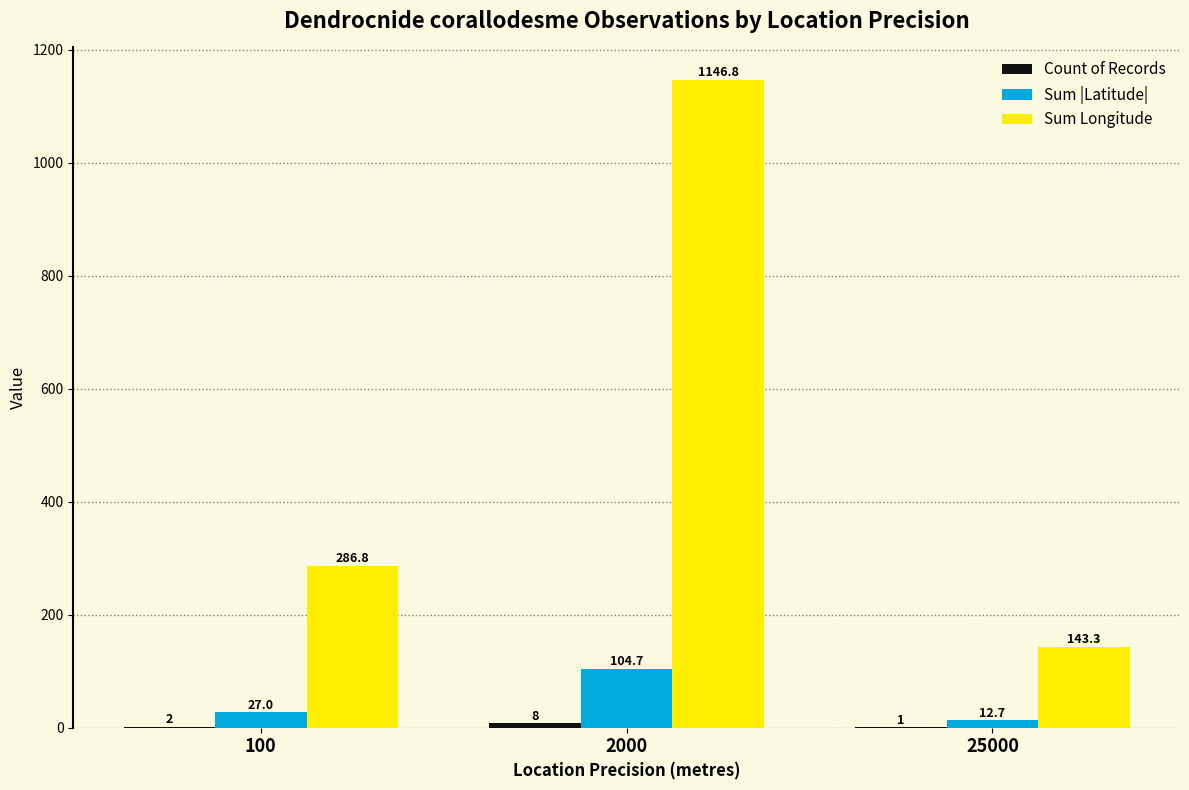

What is the approximate value of Sum |Latitude| at 100?

27.0